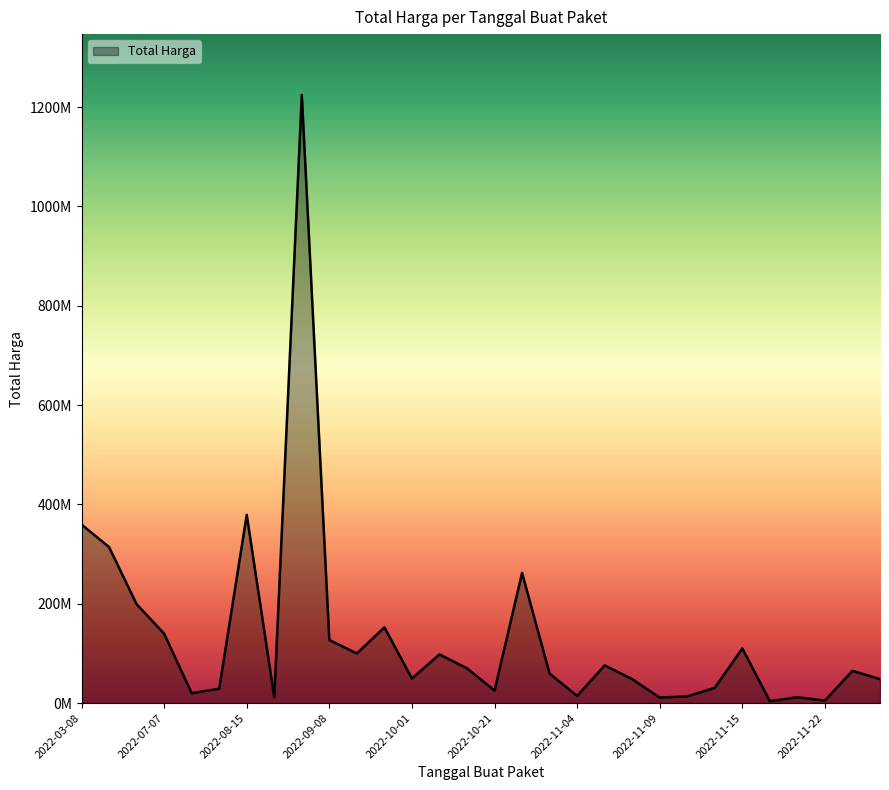

Which category has the highest value across all series?

2022-09-02